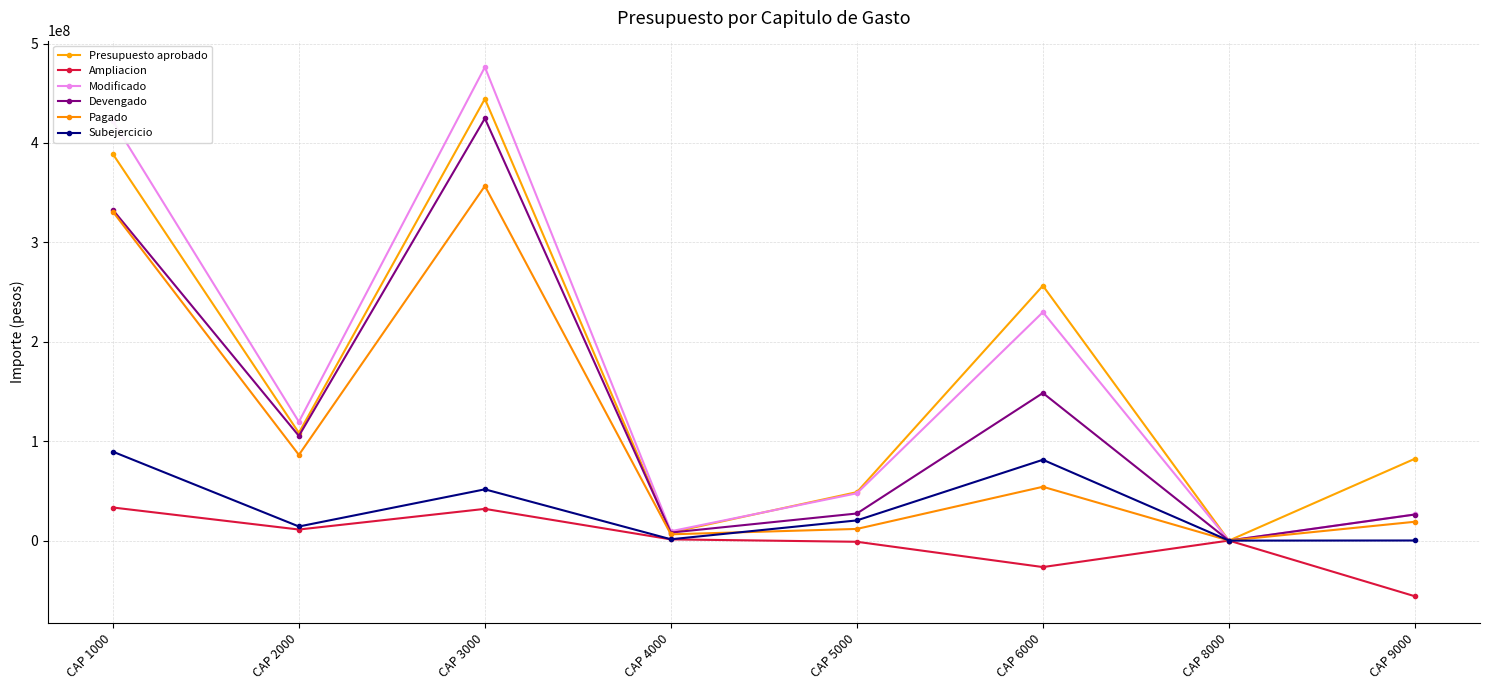

What is the difference between the Pagado values at CAP 3000 and CAP 9000?

337771221.5